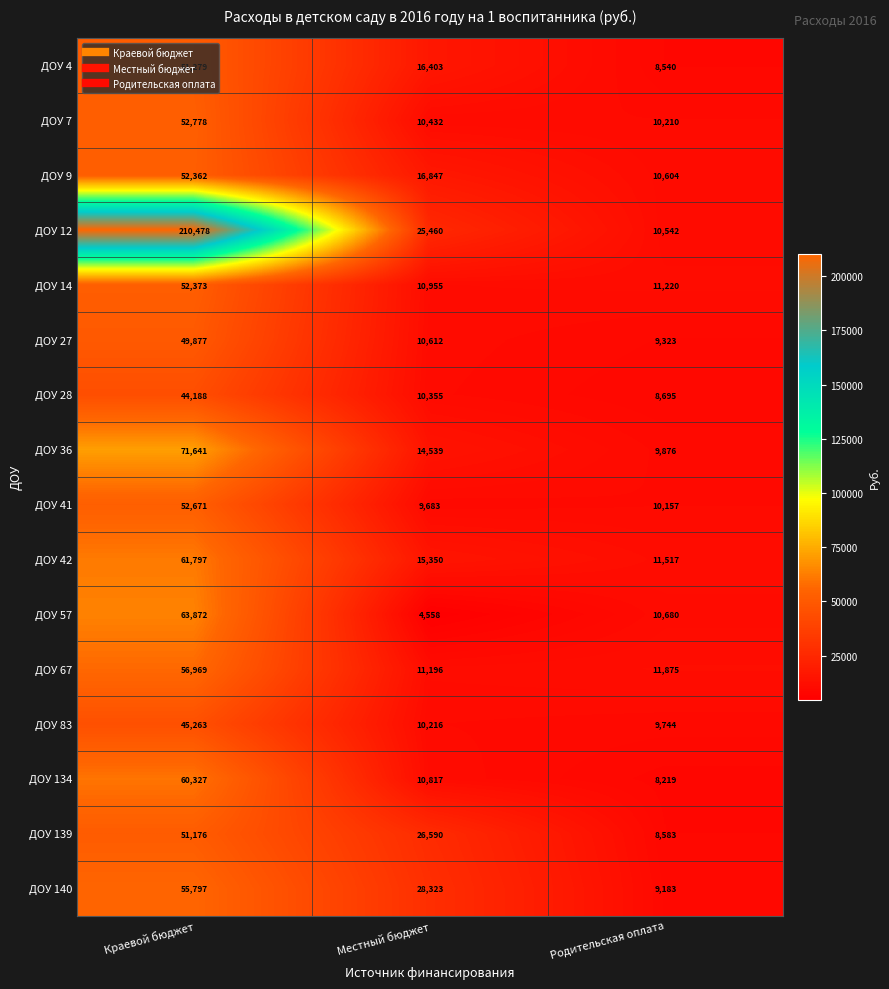

What is the maximum value for ДОУ 7?

52778